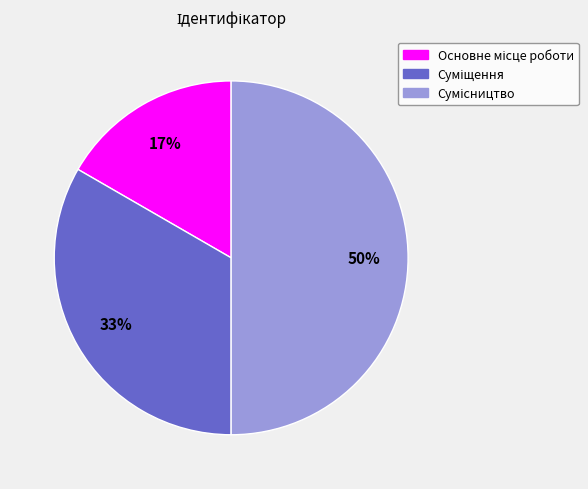

To the nearest percent, what is the average slice percentage?

33%